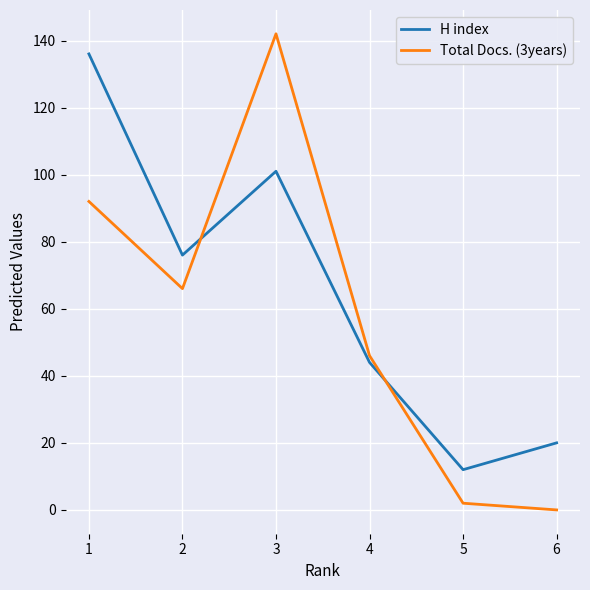

List the labels in order of Total Docs. (3years) value, smallest first.

6, 5, 4, 2, 1, 3